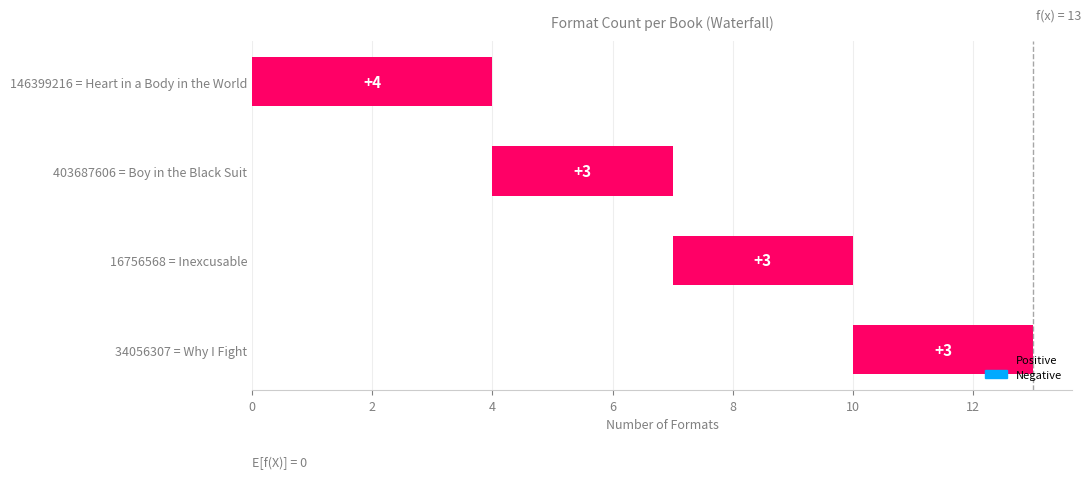

Are the bars horizontal?

Yes